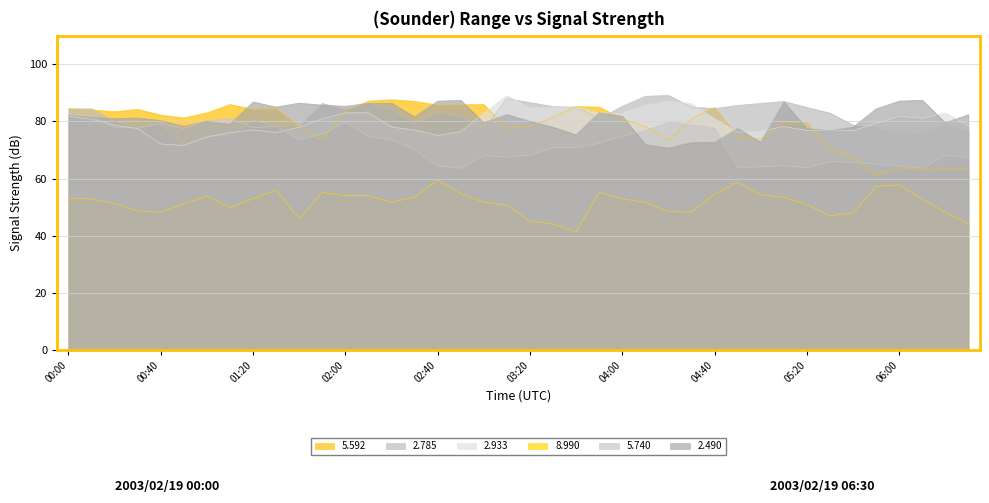

The value of 5.592 at 04:50 is 74.6. True or false?

True